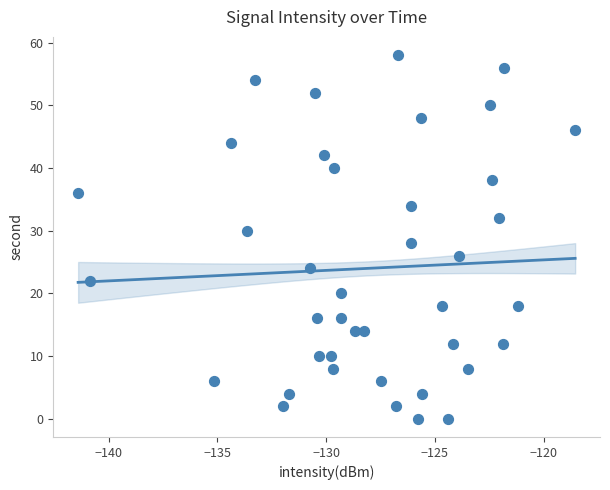

How many points are shown in the scatter plot?

40